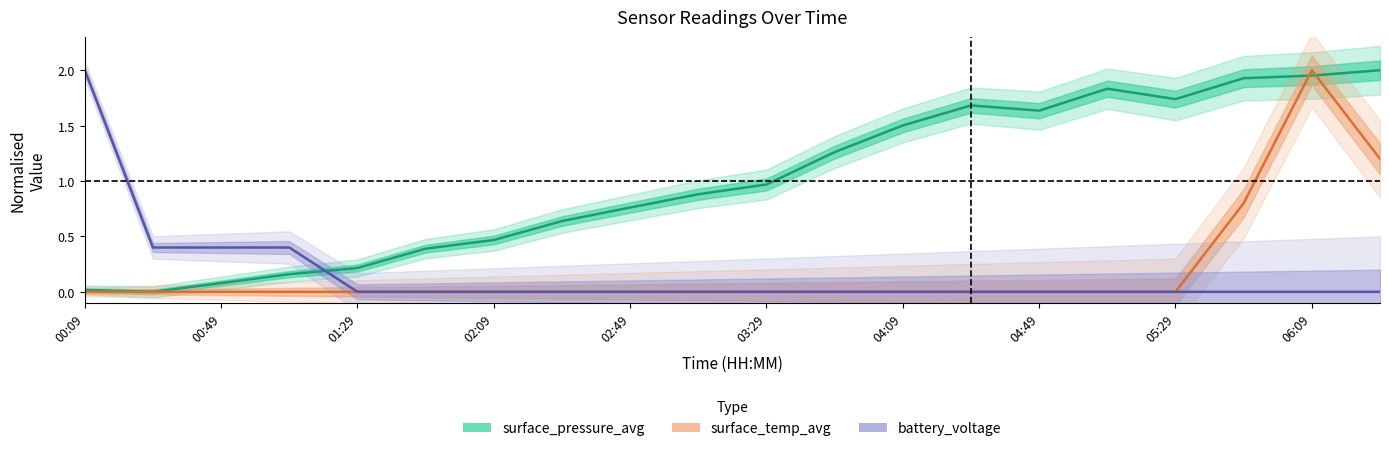

At which category is the sum across all series the highest?

06:09